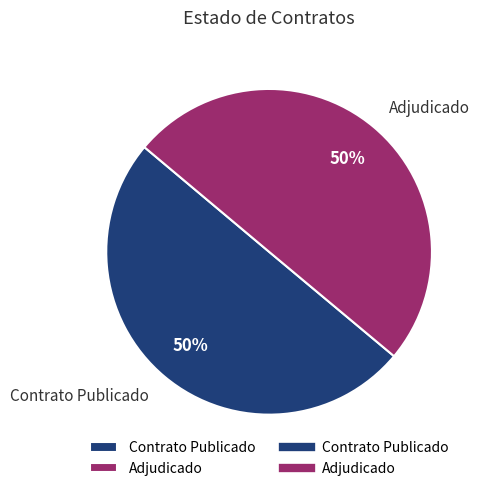

Is the sum of Adjudicado and Contrato Publicado greater than half?

Yes